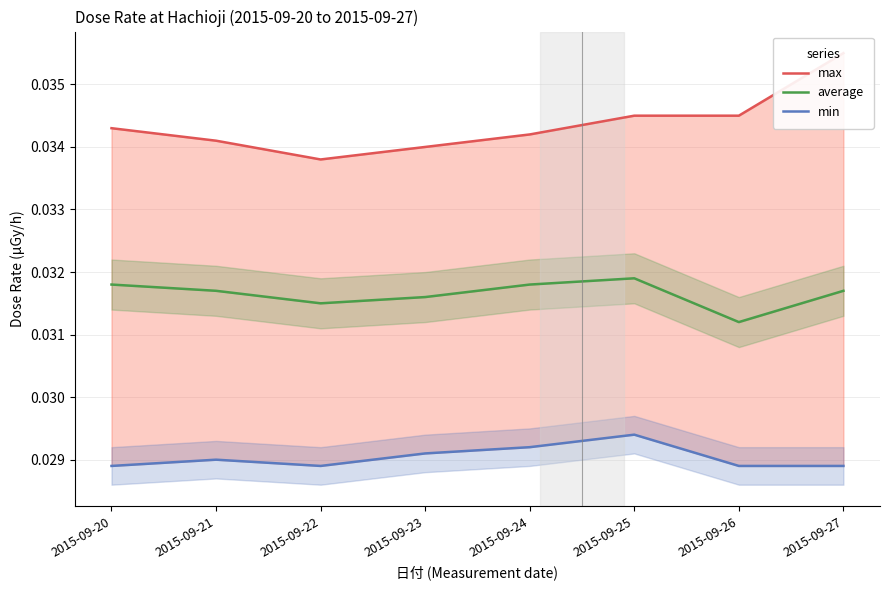

Which series changed the most between 2015-09-20 and 2015-09-24?

min